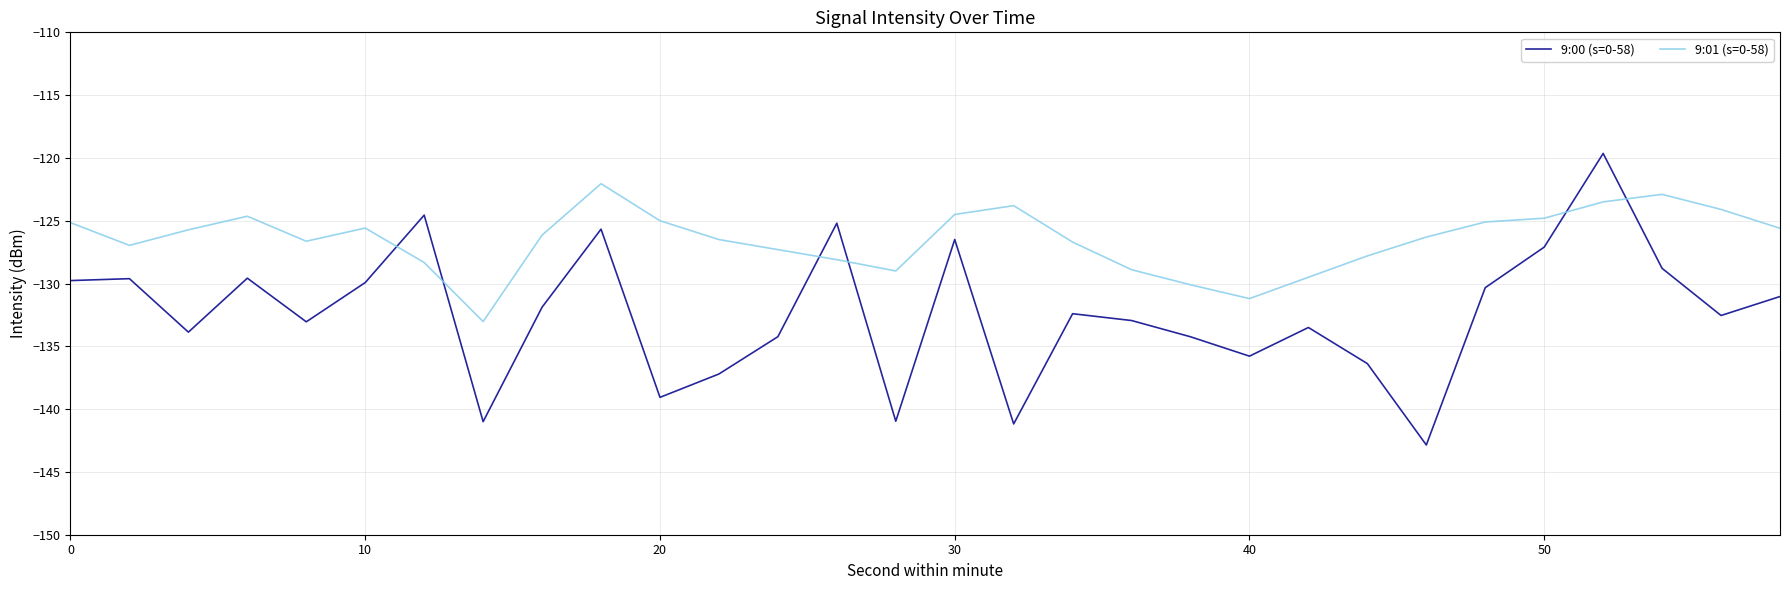

True or false: 9:00 (s=0-58) and 9:01 (s=0-58) intersect in this chart.

True